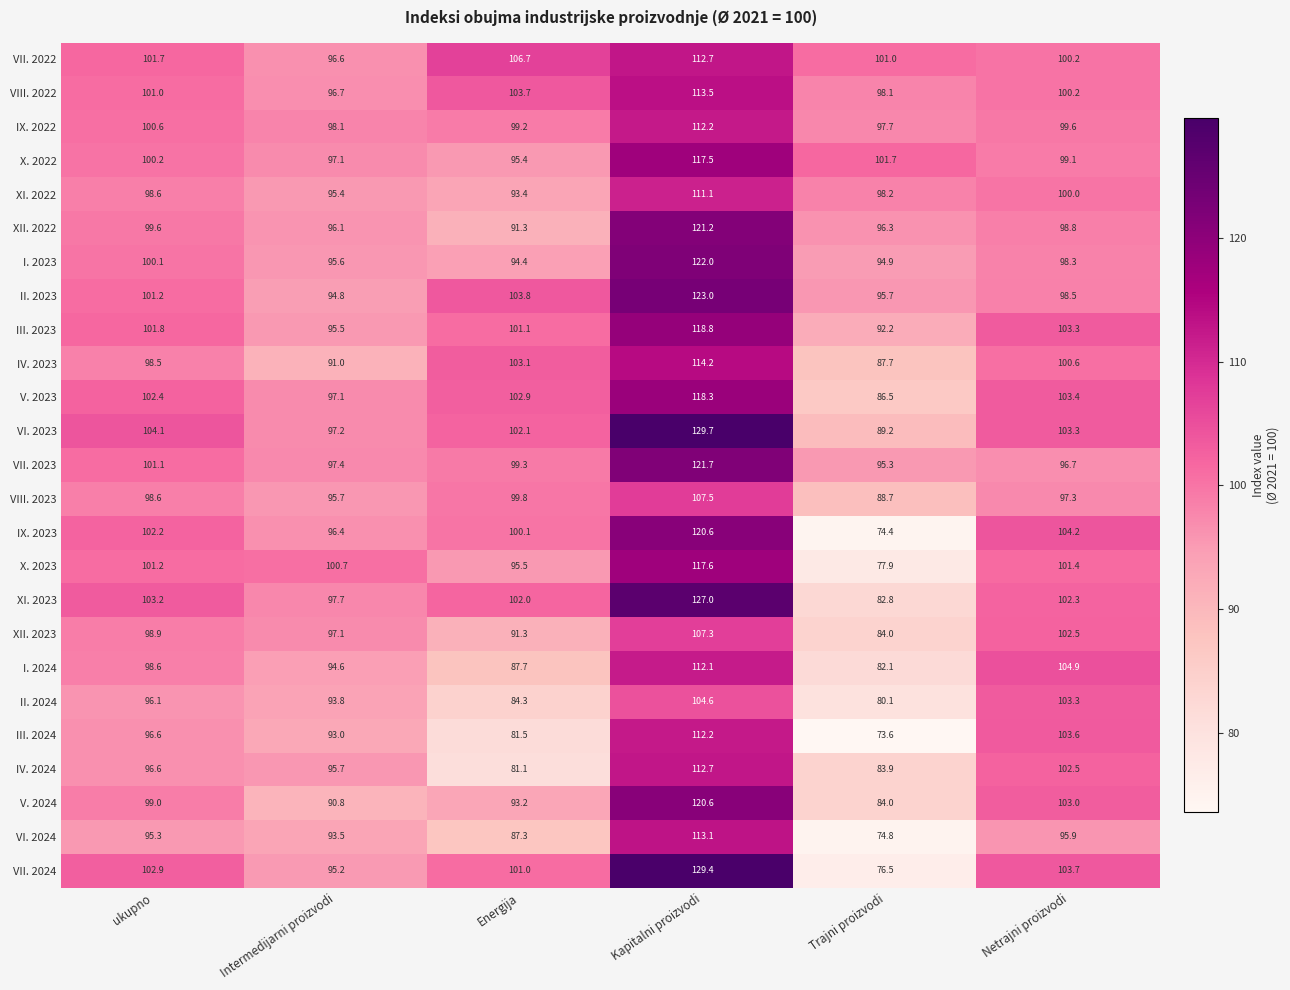

What is the difference between the XII. 2022 values at Energija and Trajni proizvodi?

5.0